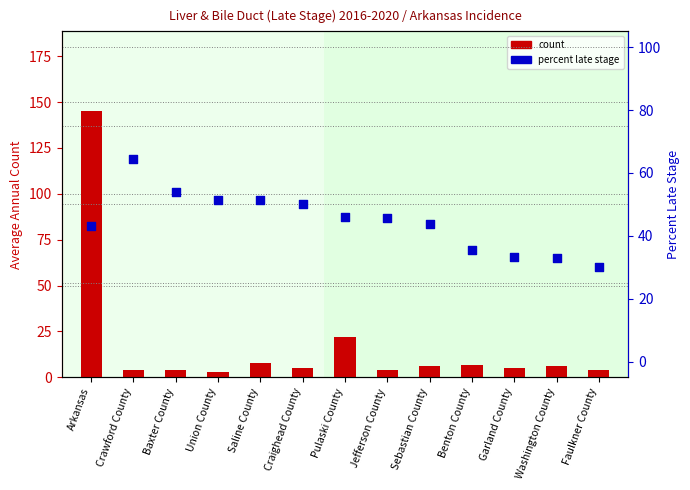

Is the value of percentile rank within the sample at Arkansas greater than the value of count at Union County?

Yes